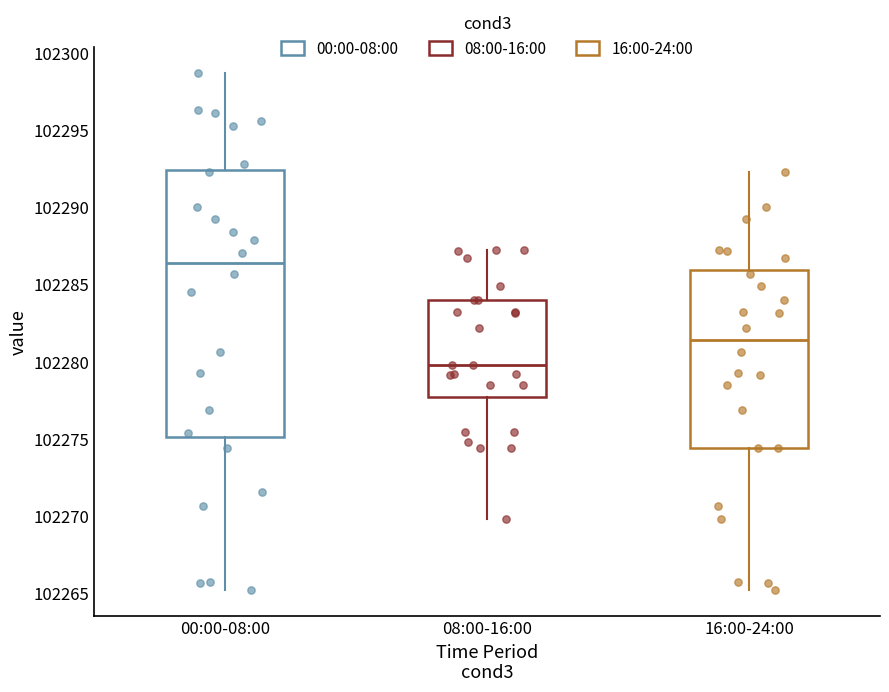

Reading left to right, transcribe this box plot: for each box, give where its median line is, the range the box spans, and where its two whiskers end, as read against the y-axis. The values are not printed on the chart, so give them approximately, as read against the axis.

00:00-08:00: median 102286.5, box 102275.0 to 102292.5, whiskers 102265.0 to 102298.5
08:00-16:00: median 102280.0, box 102277.5 to 102284.0, whiskers 102270.0 to 102287.0
16:00-24:00: median 102281.5, box 102274.5 to 102286.0, whiskers 102265.0 to 102292.5